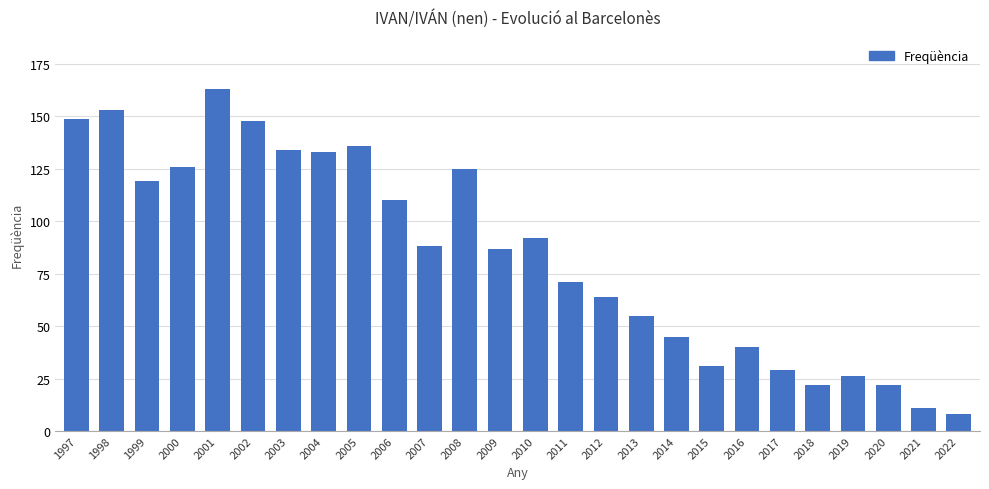

Is it true that the value at 2012 is 87?

False